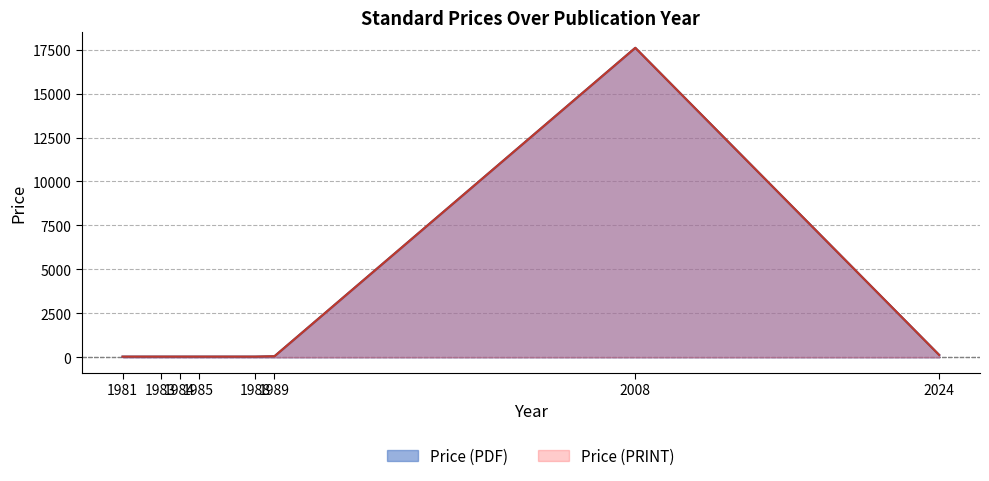

Reading left to right, what are all the values shown in this chart?

Price (PDF): 1981=43.0	1983=43.0	1984=43.0	1985=43.0	1988=43.0	1989=65.0	2008=17600.0	2024=137.7
Price (PRINT): 1981=43.0	1983=43.0	1984=43.0	1985=43.0	1988=43.0	1989=65.0	2008=17600.0	2024=137.7